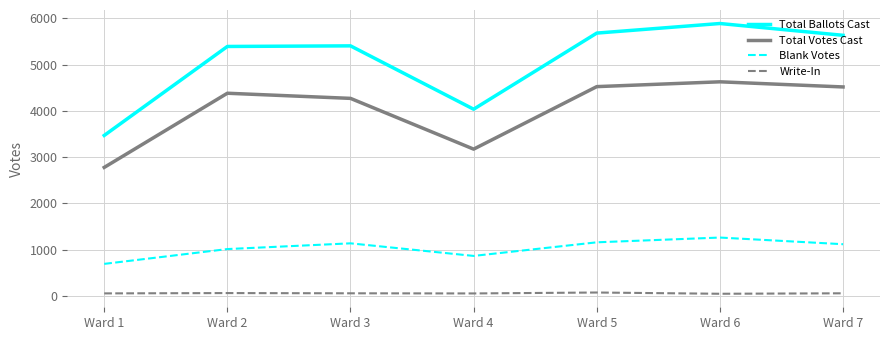

True or false: Total Votes Cast and Write-In cross at least once.

False